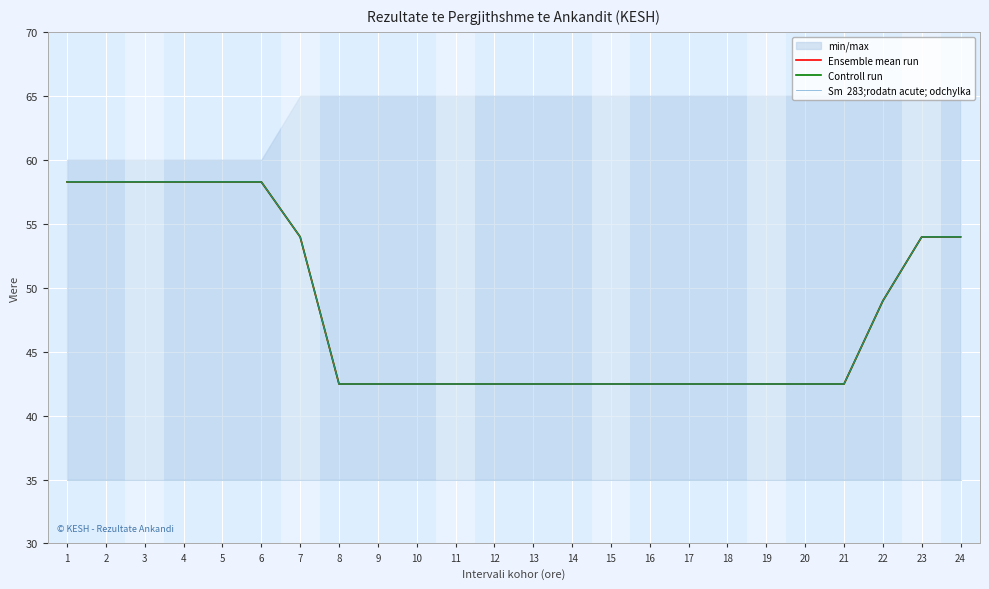

The value of Controll run at 21 is 42.5. True or false?

True